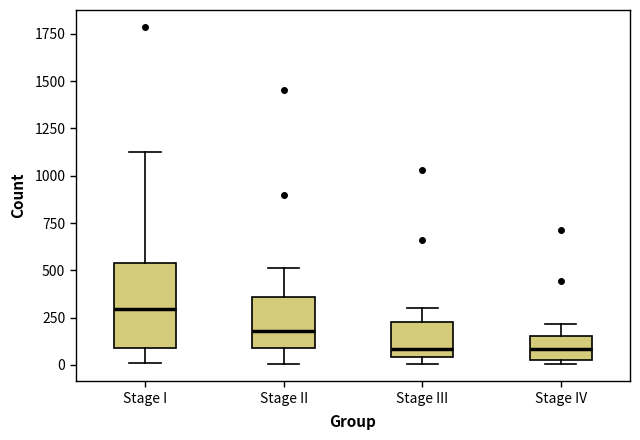

Reading left to right, transcribe this box plot: for each box, give where its median line is, the range the box spans, and where its two whiskers end, as read against the y-axis. The values are not printed on the chart, so give them approximately, as read against the axis.

Stage I: median 300, box 100 to 550, whiskers 0 to 1150
Stage II: median 200, box 100 to 350, whiskers 0 to 500
Stage III: median 100, box 50 to 250, whiskers 0 to 300
Stage IV: median 100, box 0 to 150, whiskers 0 (just below the box's lower edge) to 200